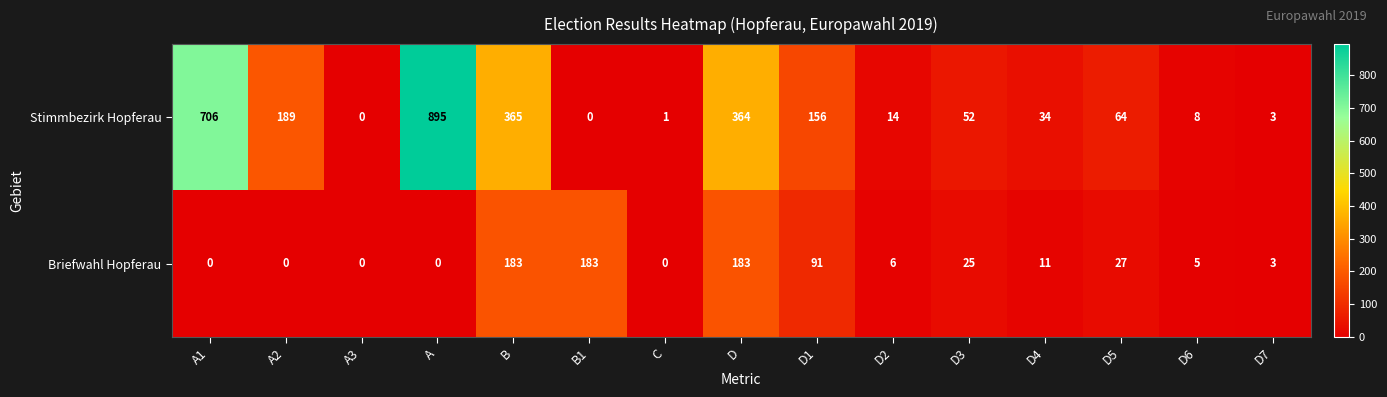

What is the total value across all series at D1?

247